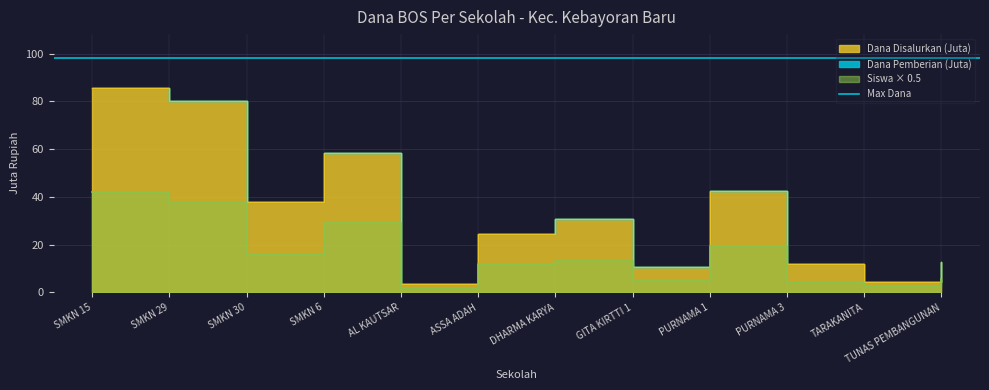

What is the difference between the second highest and minimum values in the Dana Pemberian series?

35.5